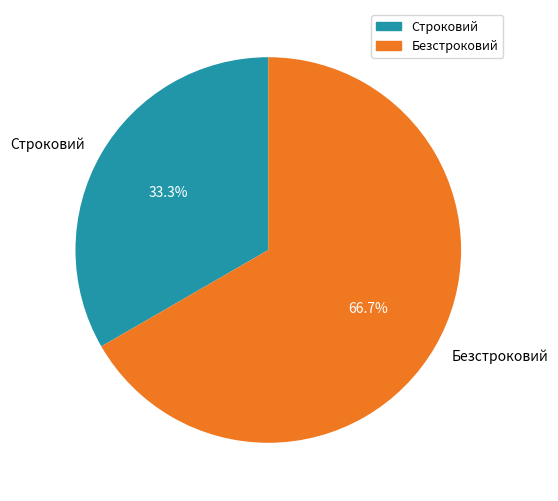

How many slices are in this pie chart?

2